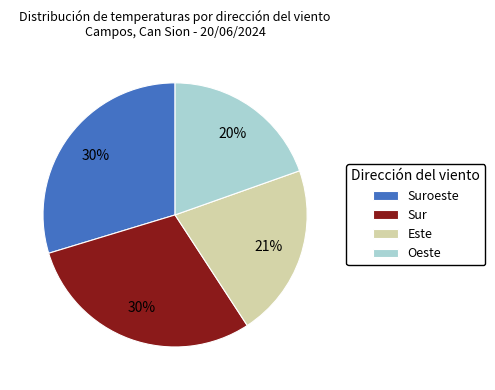

Which category has the smallest portion of the pie?

Oeste